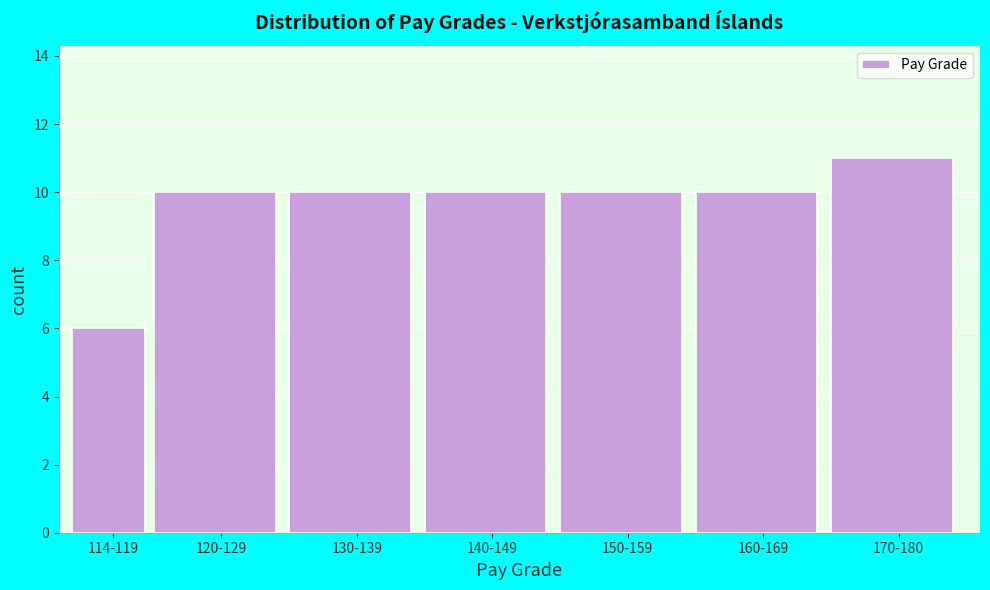

Reading right to left, transcribe all the data shown in this chart.

170-180=11	160-169=10	150-159=10	140-149=10	130-139=10	120-129=10	114-119=6